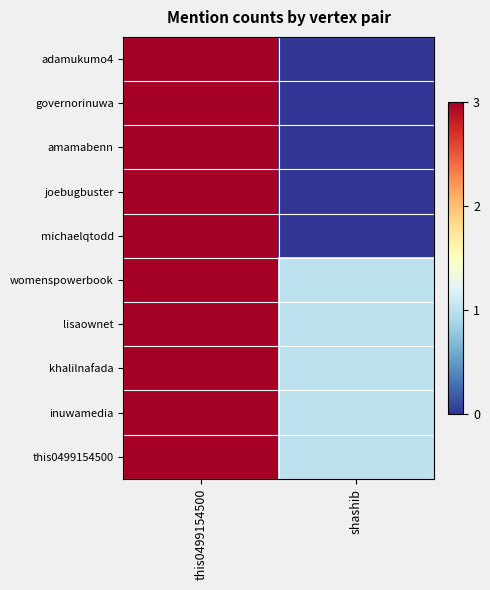

How many data points does each series have?

2